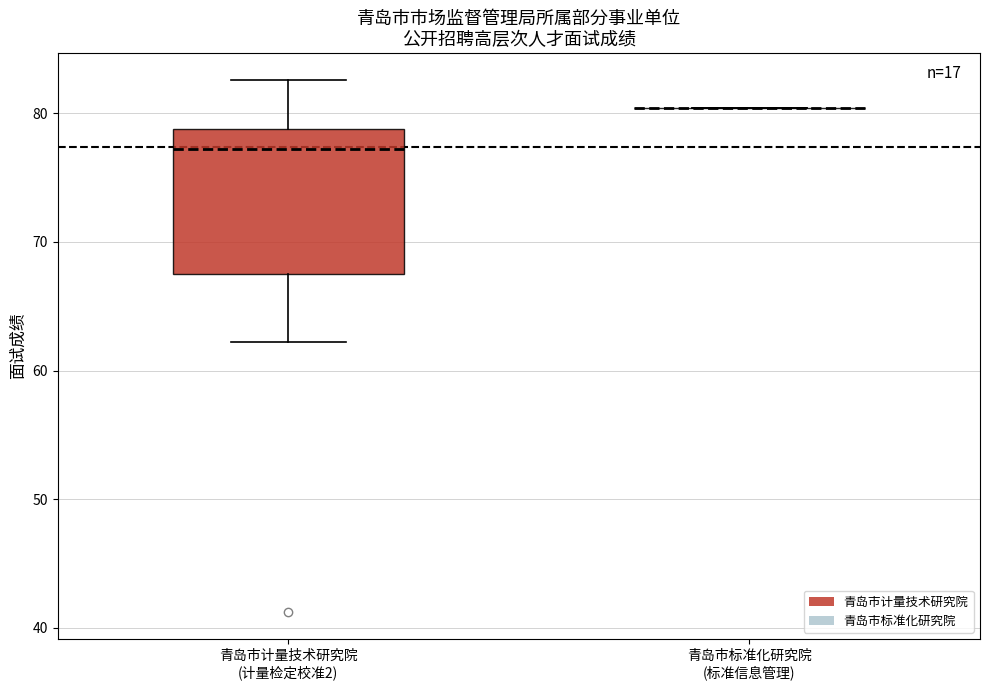

Comparing the boxes themselves (not the whiskers), which one is the tallest?

青岛市计量技术研究院 (计量检定校准2)